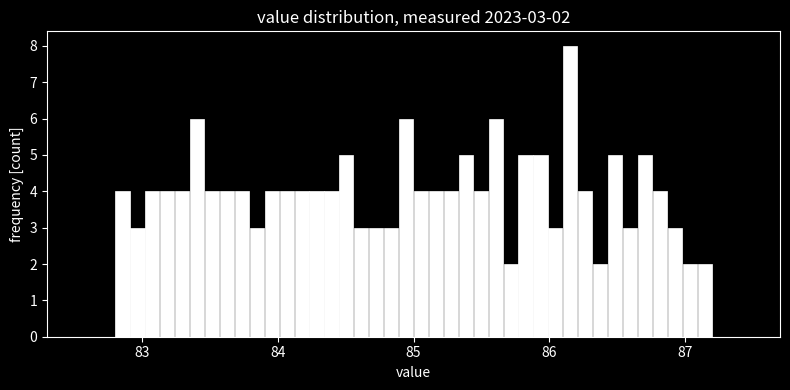

Around what value on the x-axis is the tallest bar? Give the approximate position of its centre, as read against the axis.

86.2